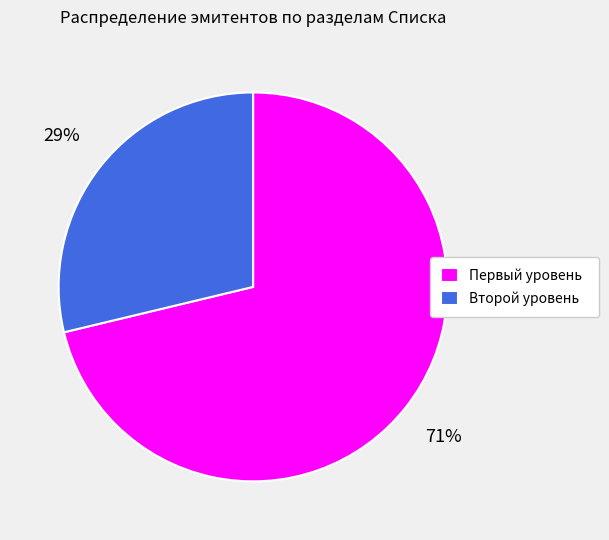

Does Первый уровень account for over 50% of the chart?

Yes